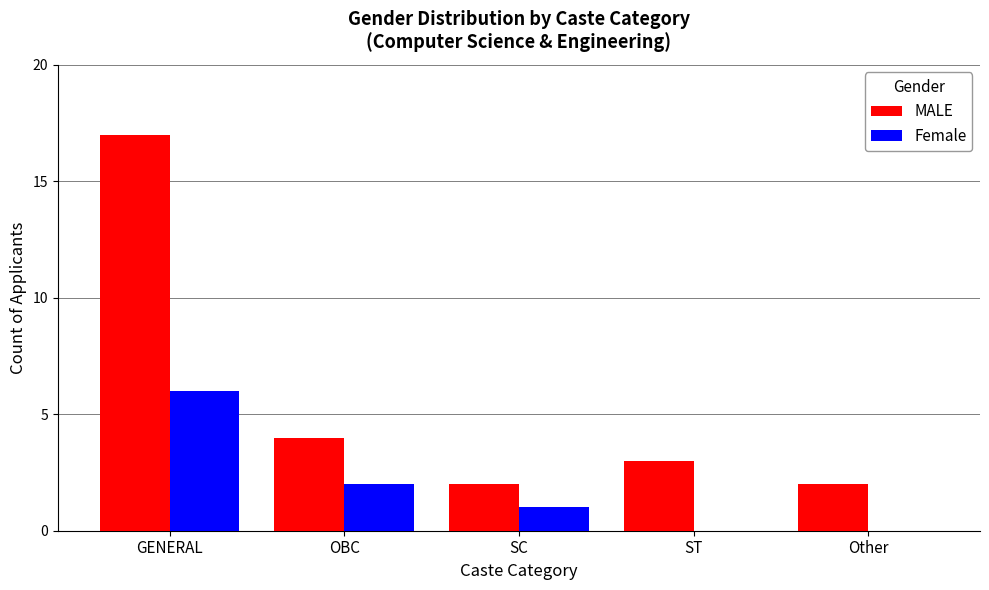

What value does the Female series have at GENERAL?

6